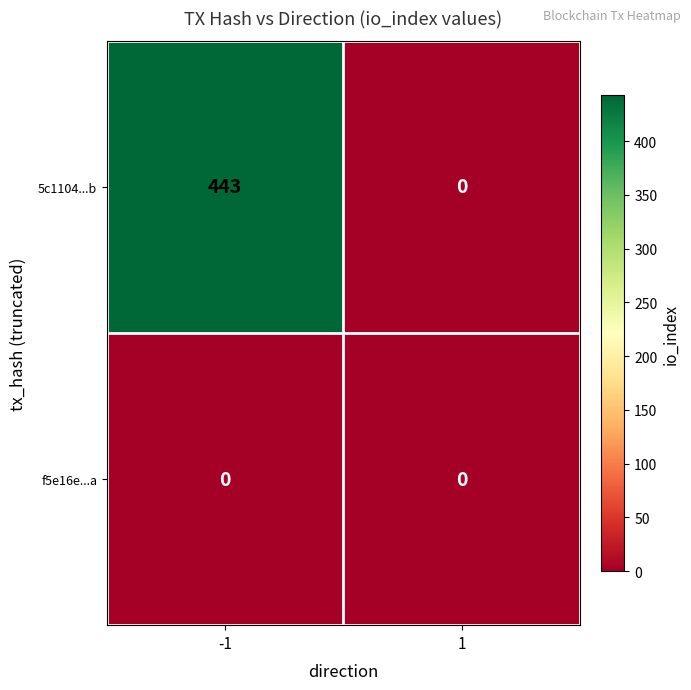

Which category has the highest value across all series?

-1